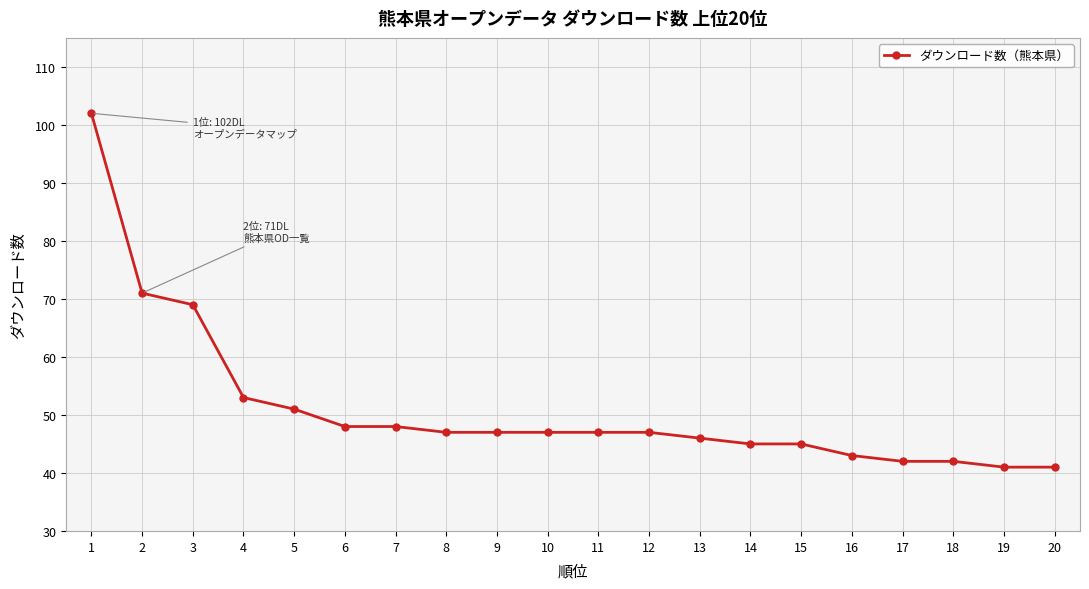

What is the sum of the values at 10 and 18?

89